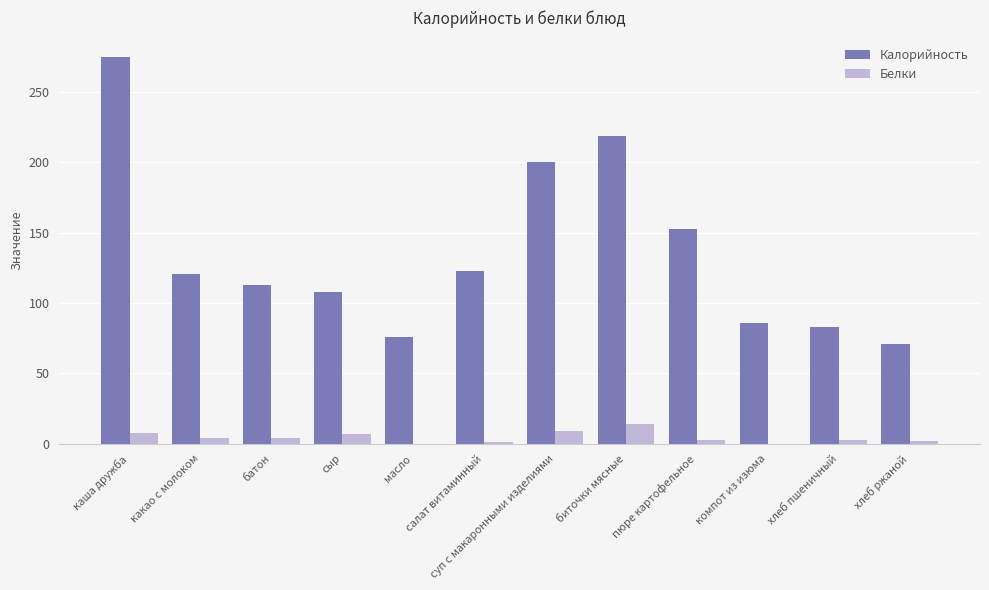

Is it true that Калорийность equals 33 at сыр?

False